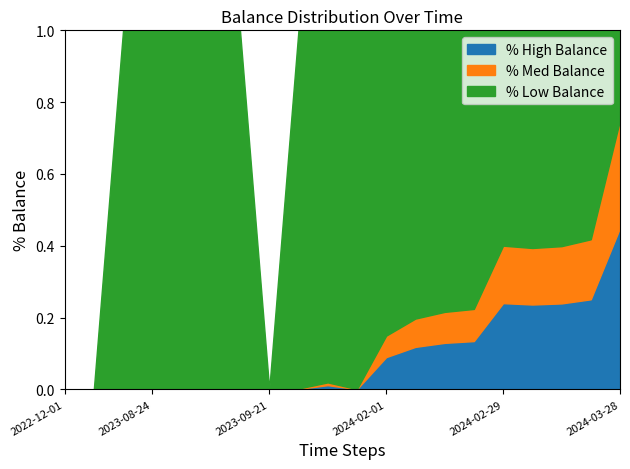

Is it true that % High Balance equals 0.0 at 2023-09-21?

True